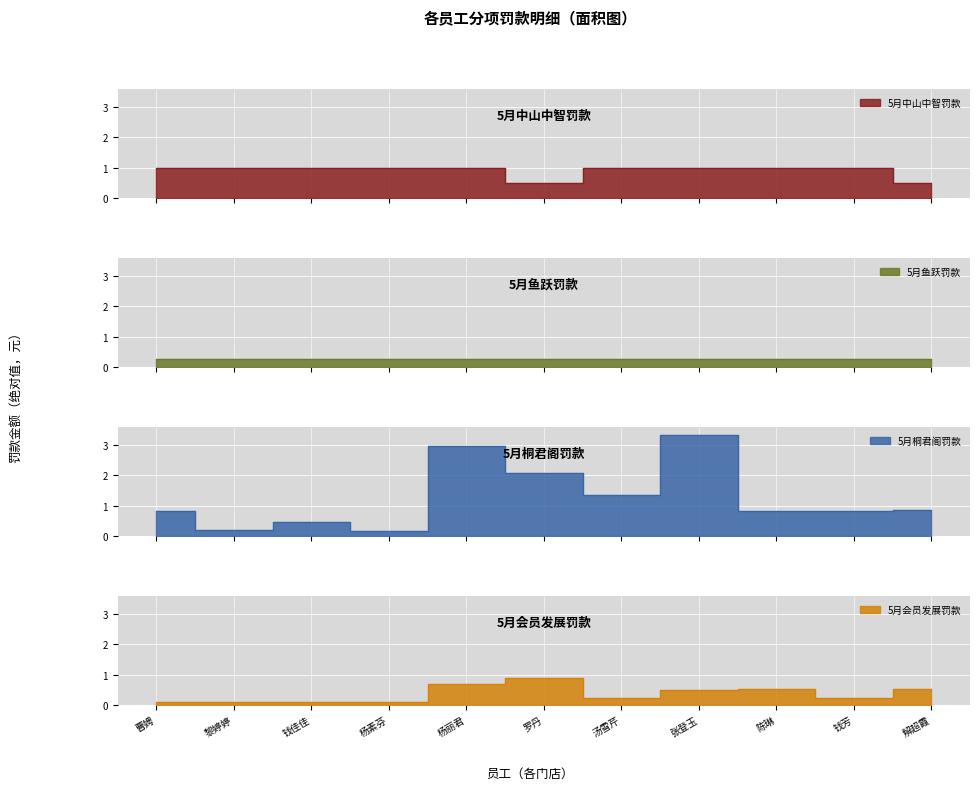

Rank the categories by 5月中山中智罚款 value from highest to lowest.

曹娉, 黎婷婷, 钱佳佳, 杨素芬, 杨丽君, 汤雪芹, 张登玉, 陈琳, 钱芳, 罗丹, 解超霞